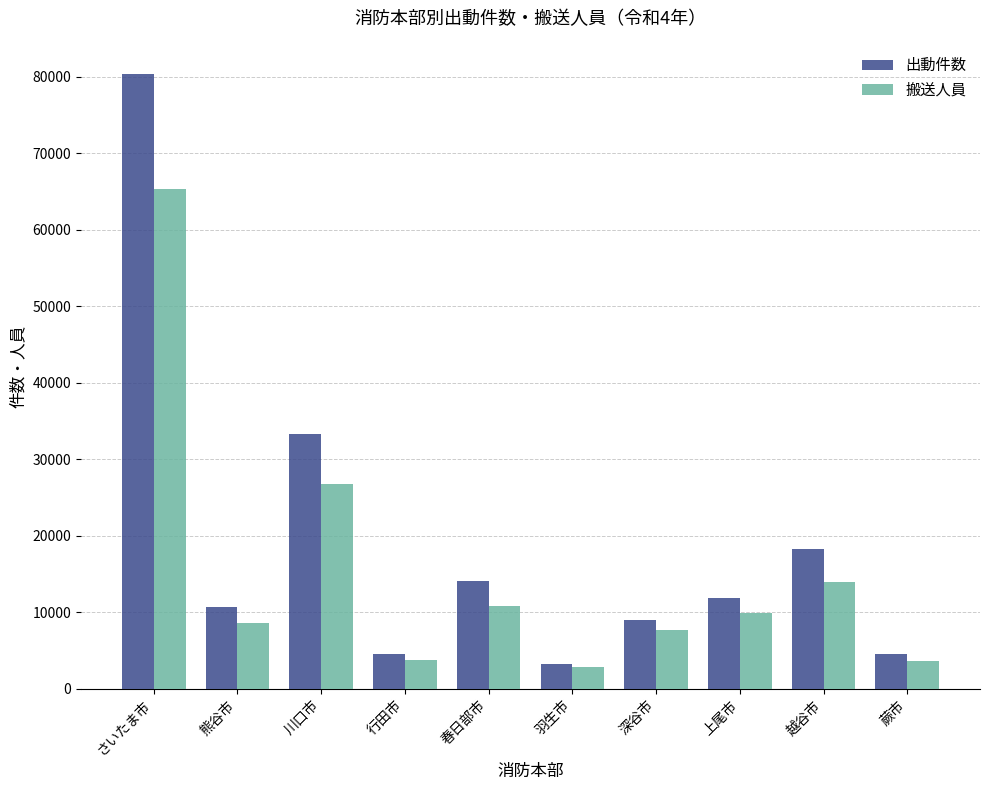

List the series in order of their overall mean, lowest first.

搬送人員, 出動件数